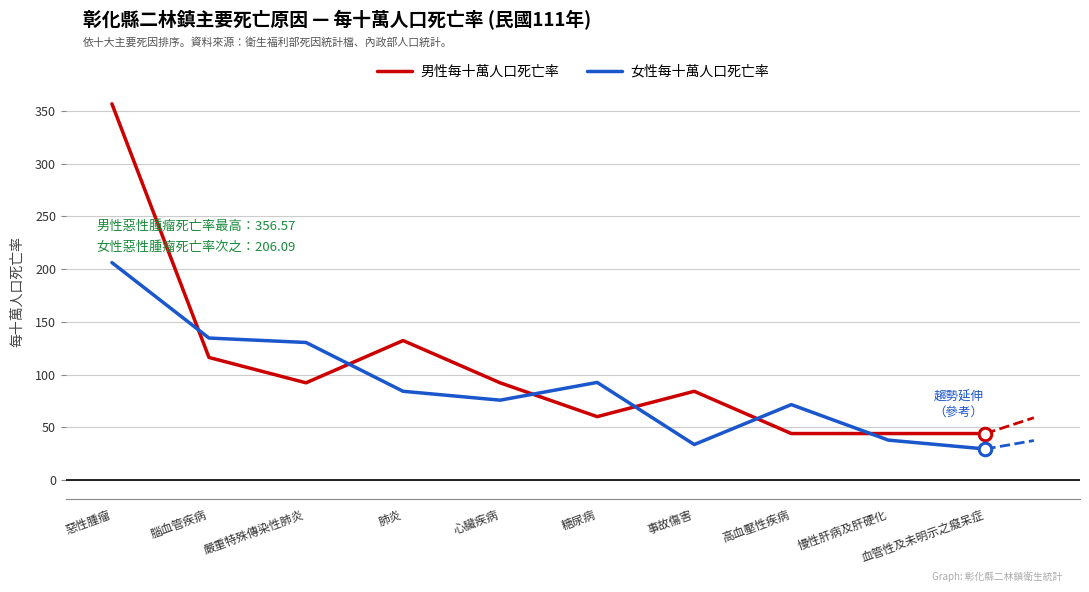

What are all the series names shown in the legend?

男性每十萬人口死亡率, 女性每十萬人口死亡率